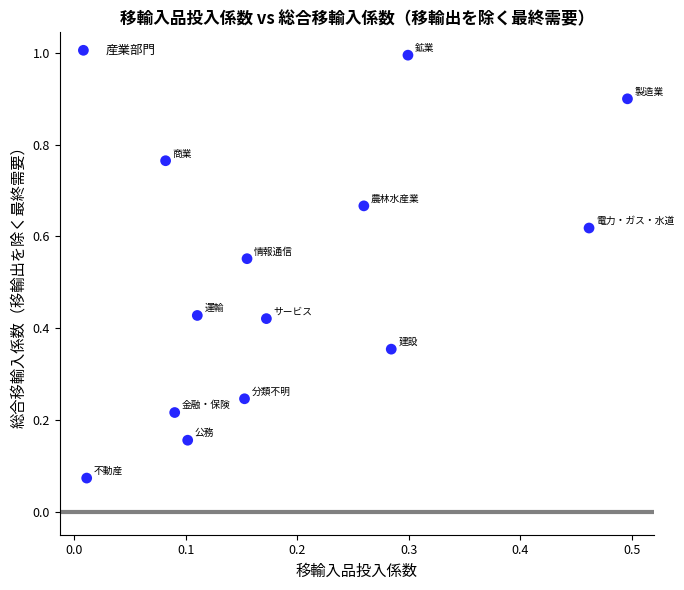

What is the range of Y values (max minus min)?

0.9